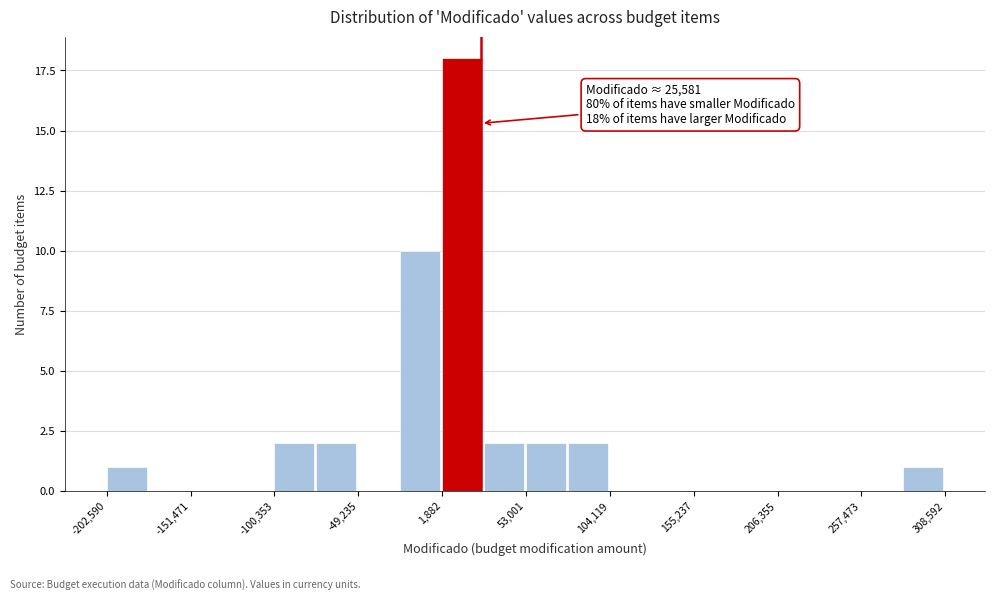

Around what value on the x-axis is the tallest bar? Give the approximate position of its centre, as read against the axis.

10000